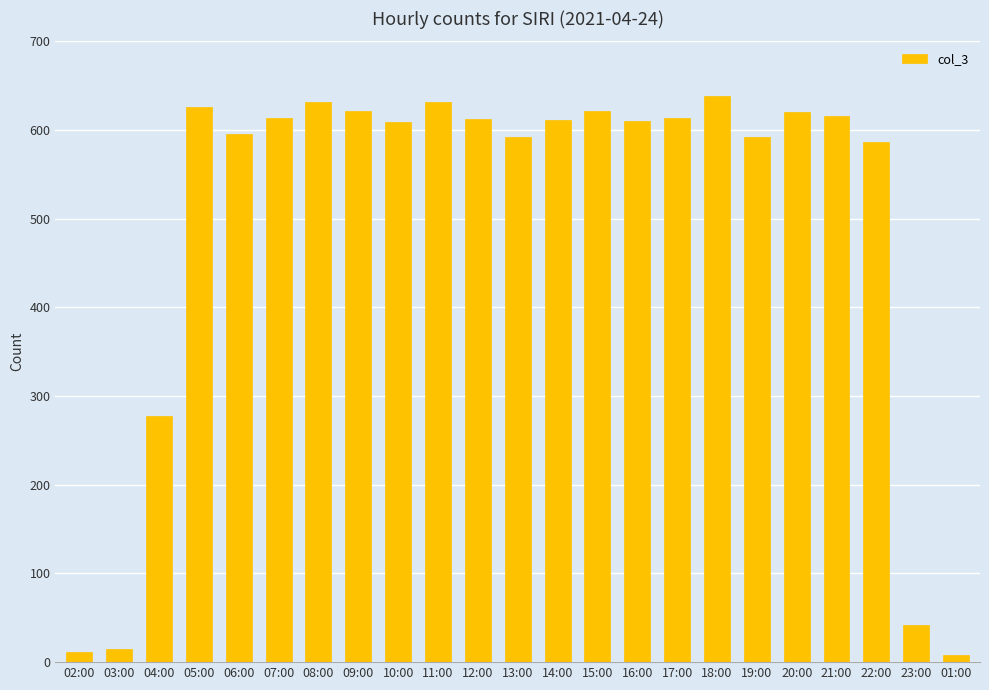

What is the label of the 22nd bar from the right?

03:00